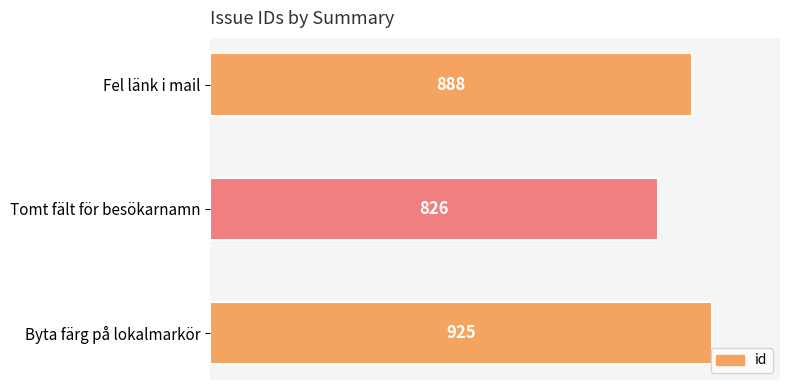

What is the approximate value at Byta färg på lokalmarkör?

925